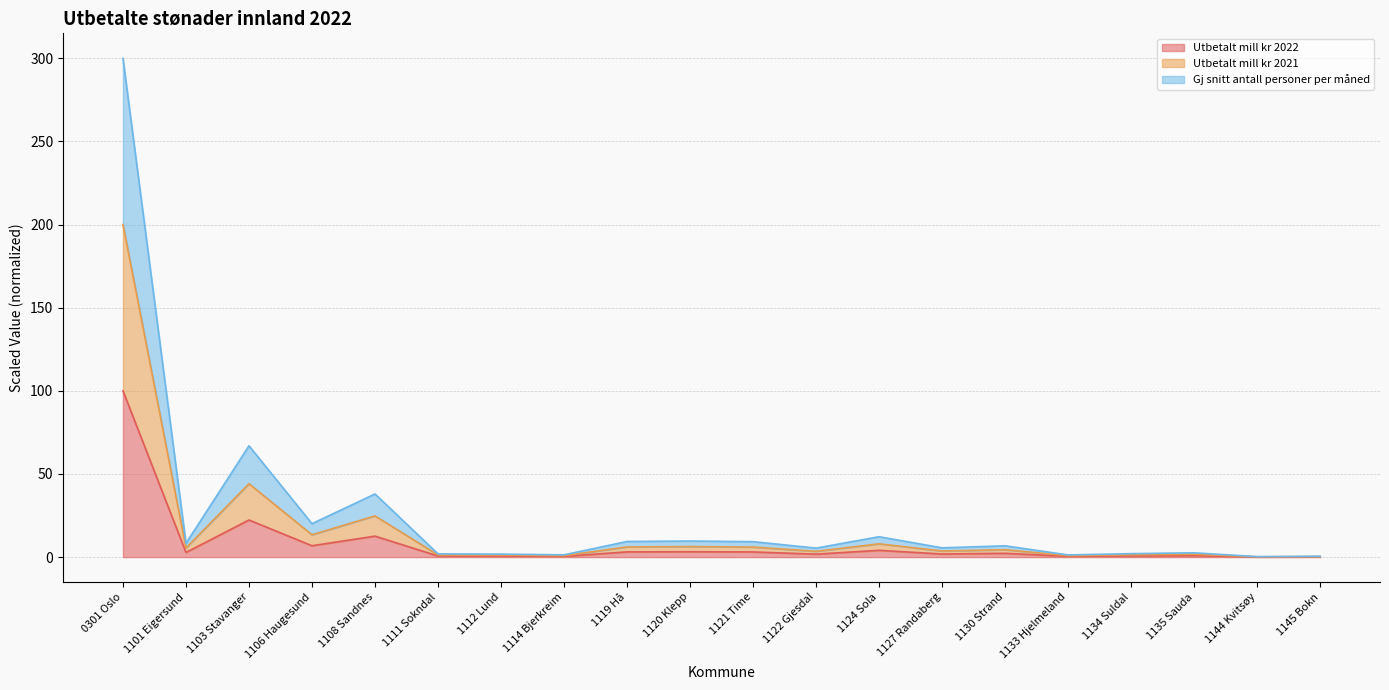

What is the approximate value of Gj snitt antall personer per måned at 1133 Hjelmeland?

1.3